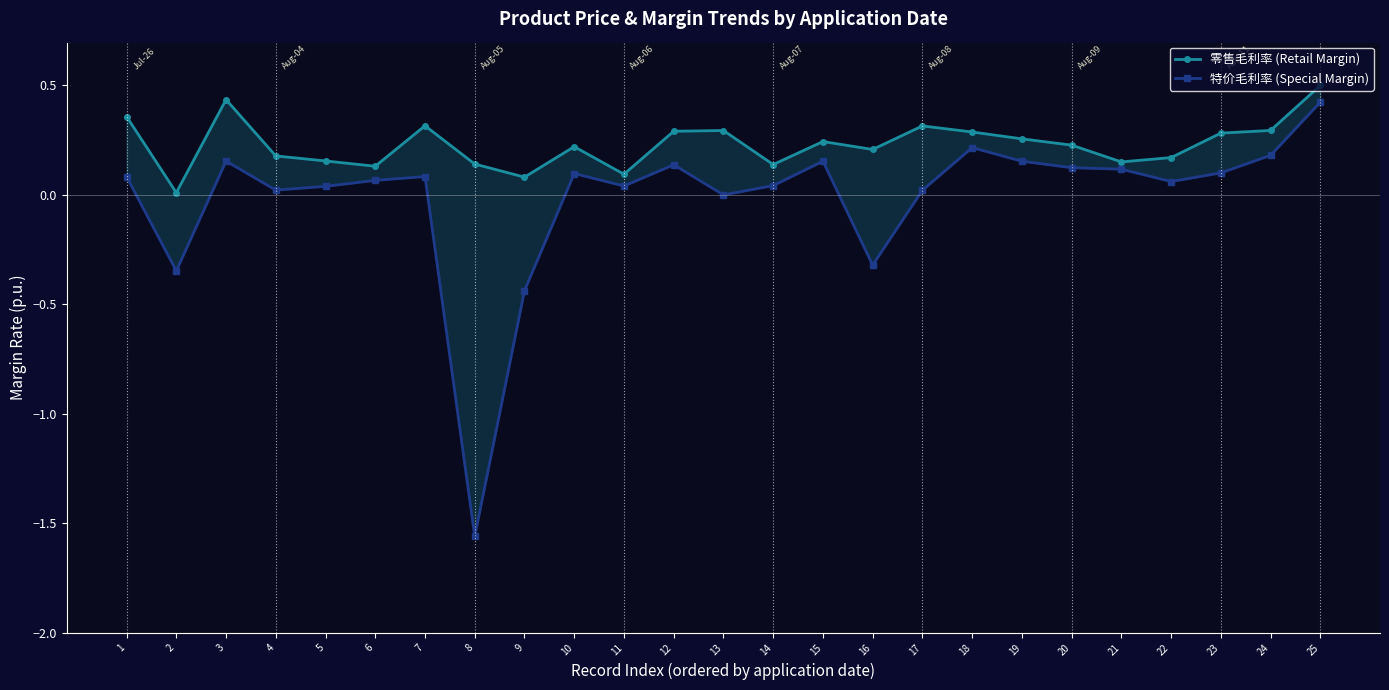

Is it true that 零售毛利率 (Retail Margin) equals 0.3 at 7?

True